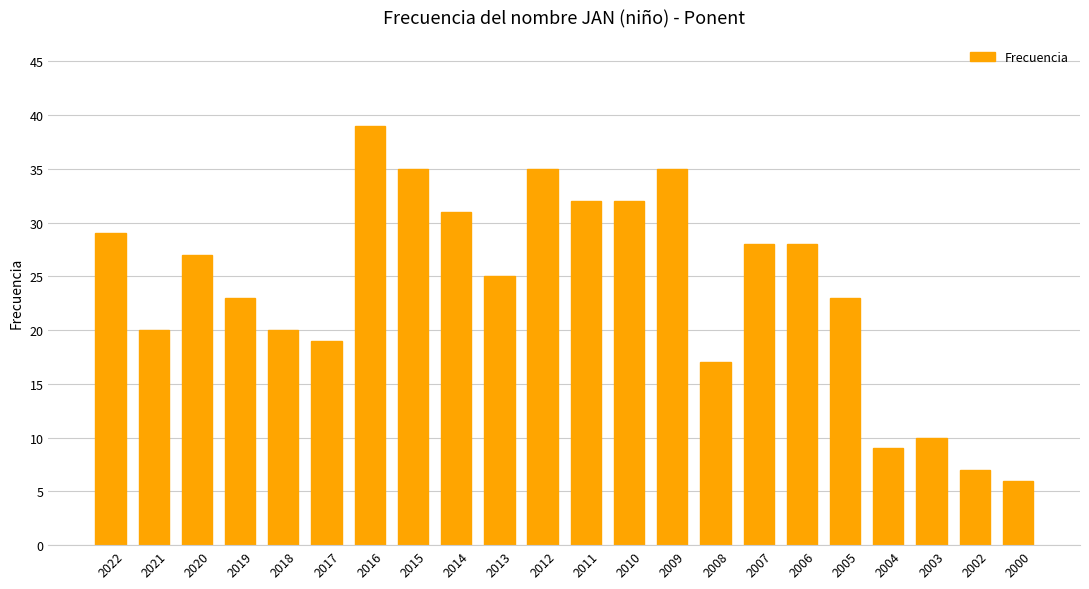

What is the change in value from 2021 to 2013?

+5